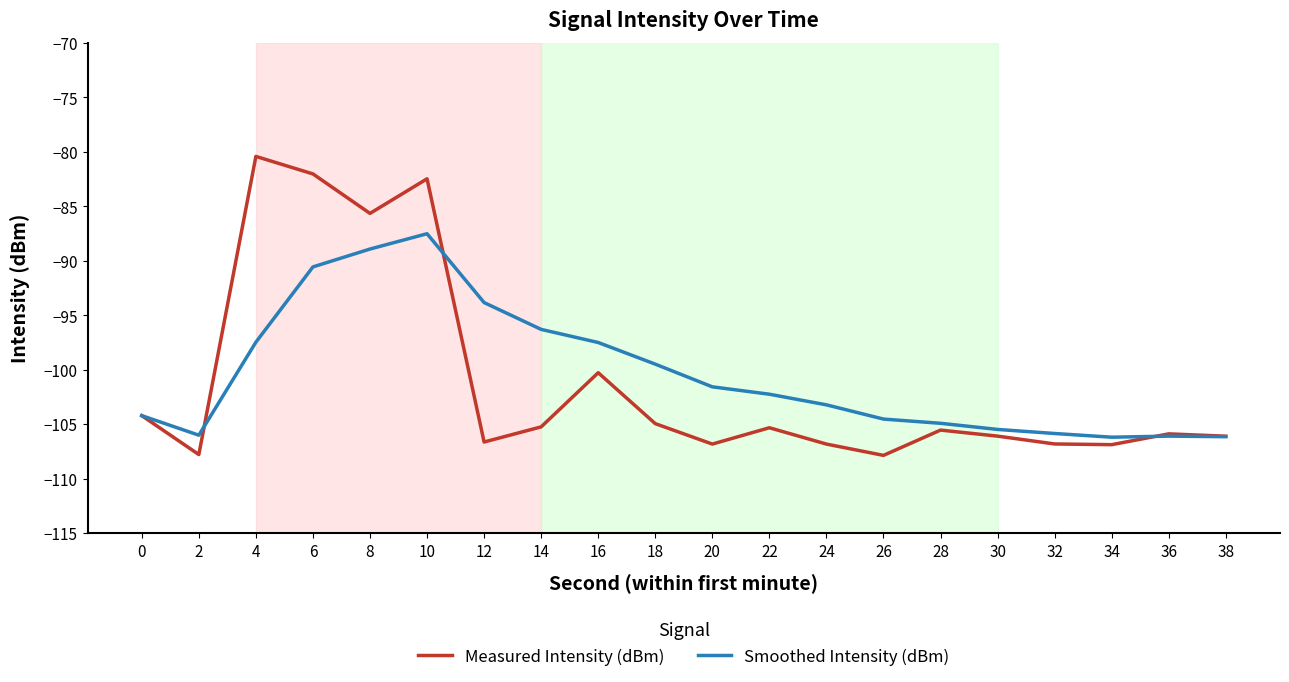

Where does the Smoothed Intensity (dBm) series first go above -102?

4